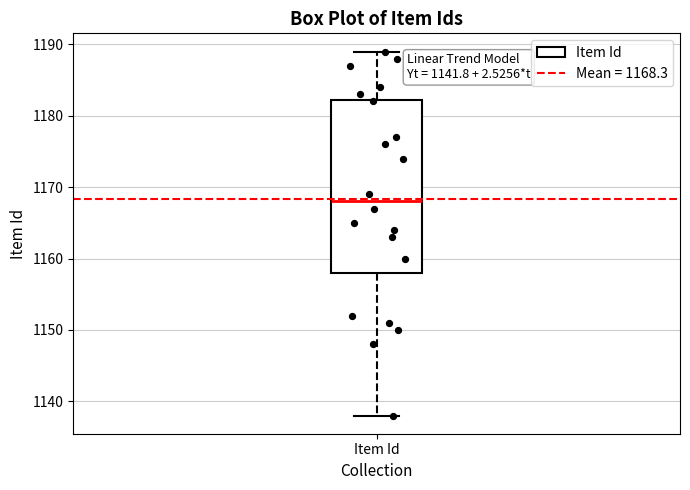

Transcribe this box plot: give where the median line is, the range the box spans, and where the two whiskers end, as read against the y-axis. The values are not printed on the chart, so give them approximately, as read against the axis.

median 1168, box 1158 to 1182, whiskers 1138 to 1189